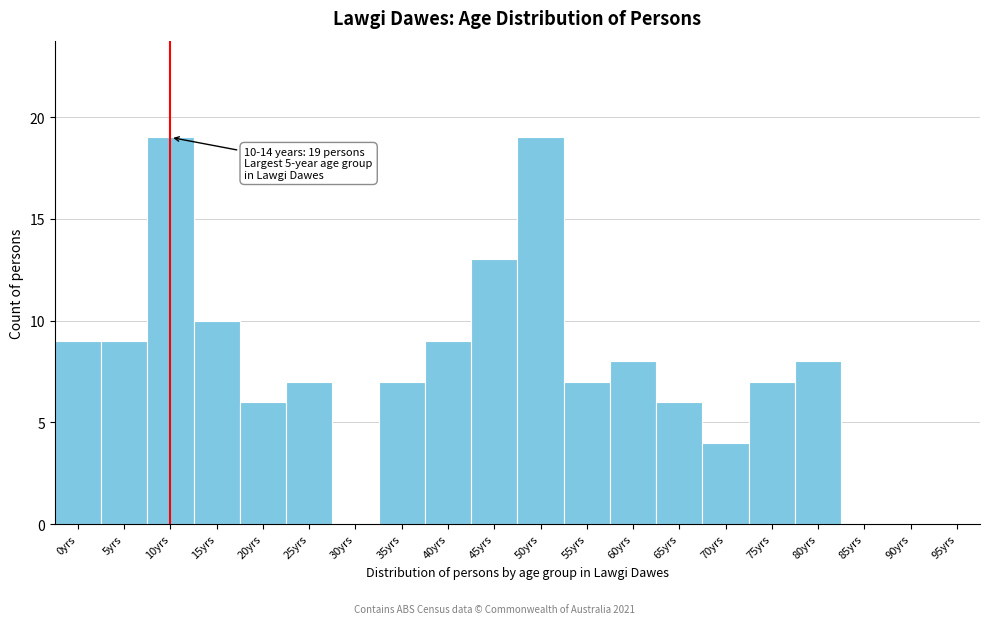

Reading left to right, what are all the values shown in this chart?

0yrs=9	5yrs=9	10yrs=19	15yrs=10	20yrs=6	25yrs=7	30yrs=0	35yrs=7	40yrs=9	45yrs=13	50yrs=19	55yrs=7	60yrs=8	65yrs=6	70yrs=4	75yrs=7	80yrs=8	85yrs=0	90yrs=0	95yrs=0